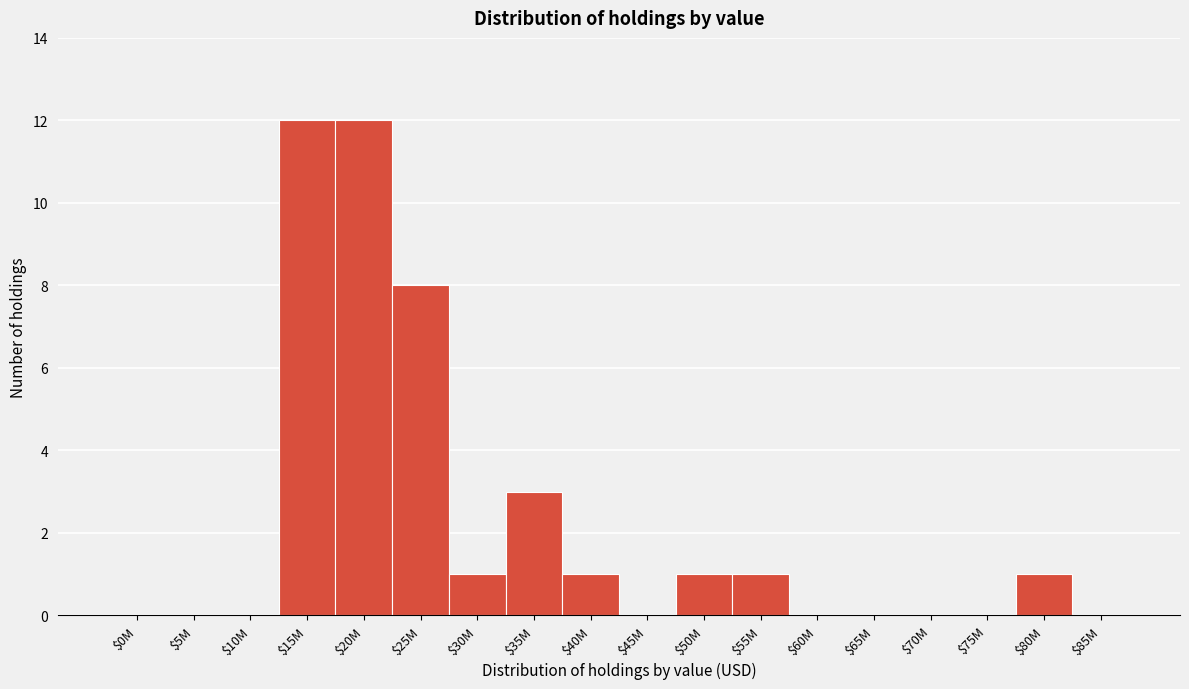

What is the maximum value shown in the chart?

12